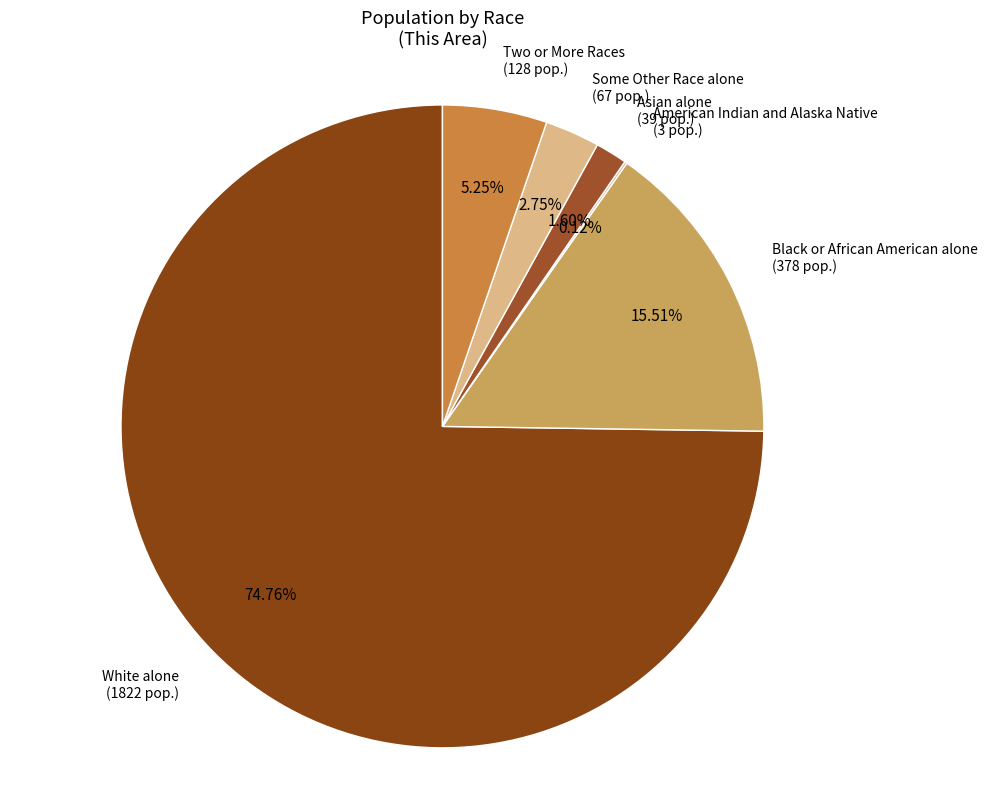

Which category has the biggest portion of the pie?

White alone